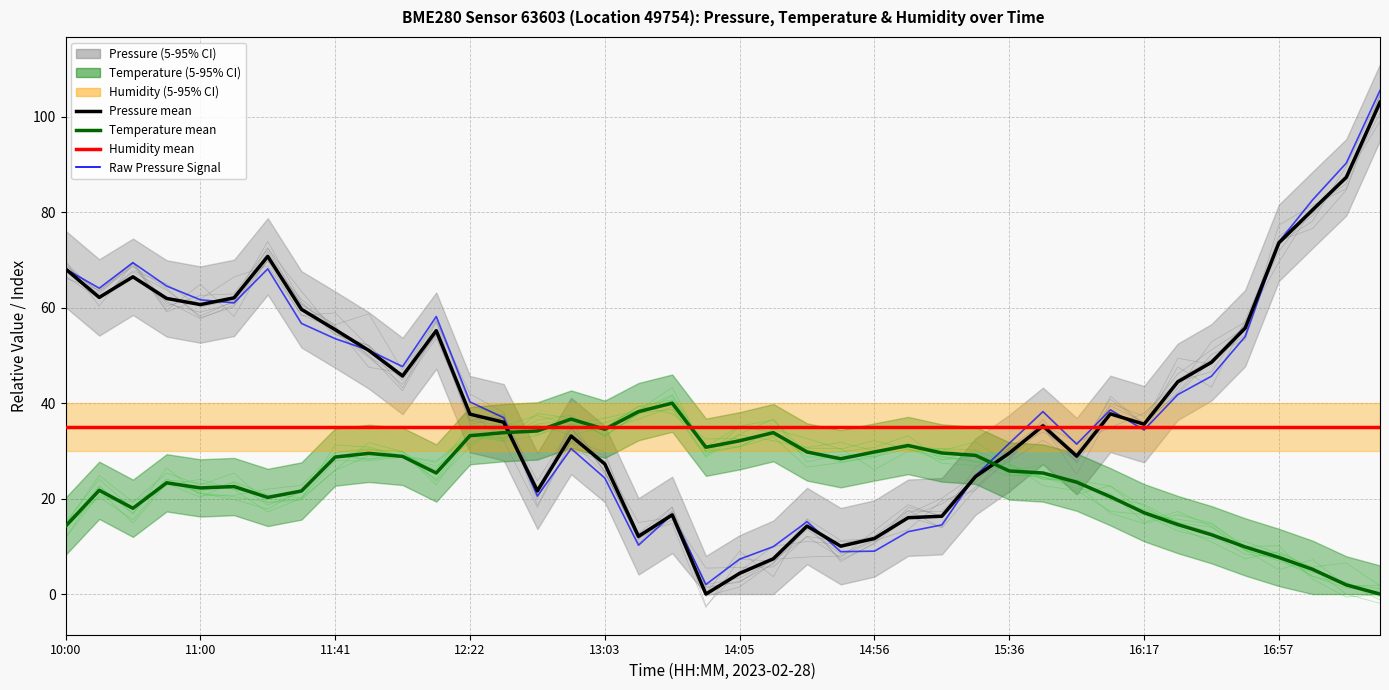

How many lines are shown in the chart?

4